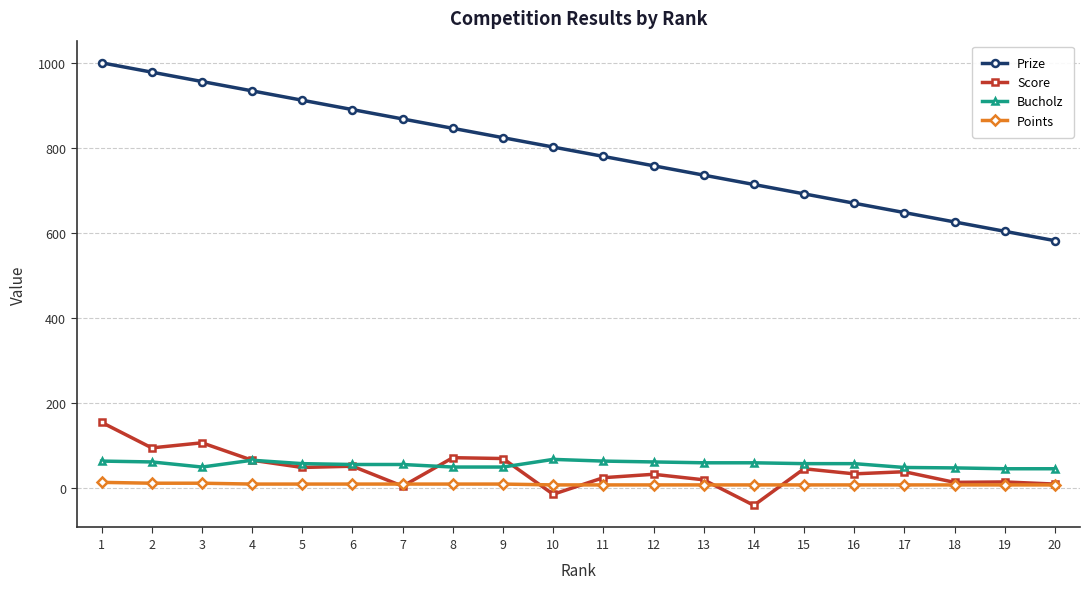

Which category has the highest value across all series?

1